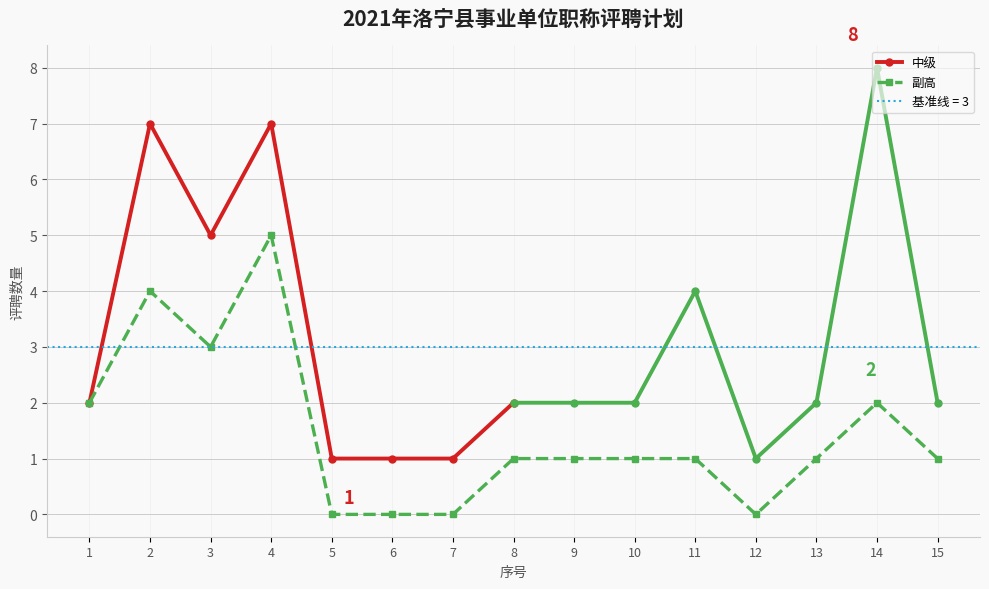

What is the difference between the maximum and minimum values?

5